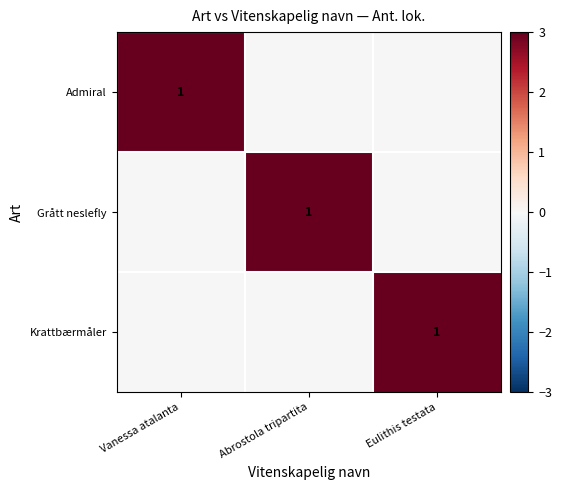

At which category is the sum across all series the highest?

Vanessa atalanta